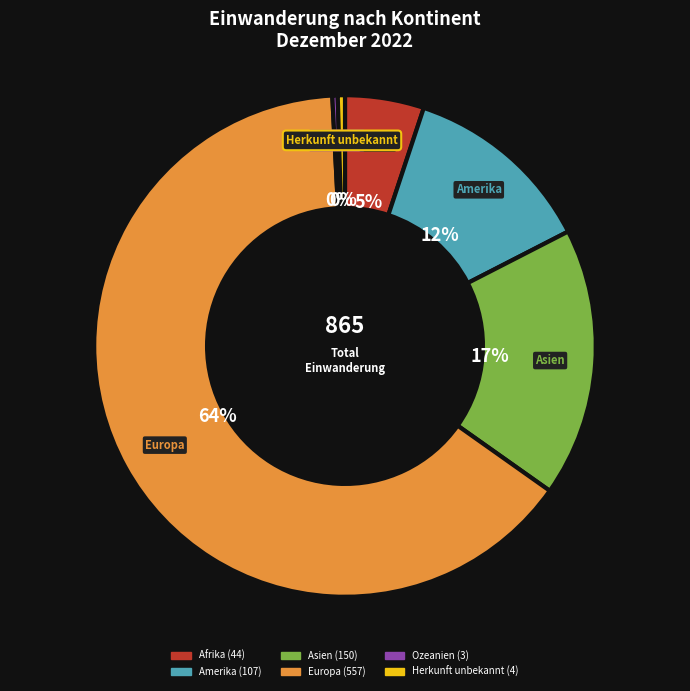

What is the majority slice?

Europa